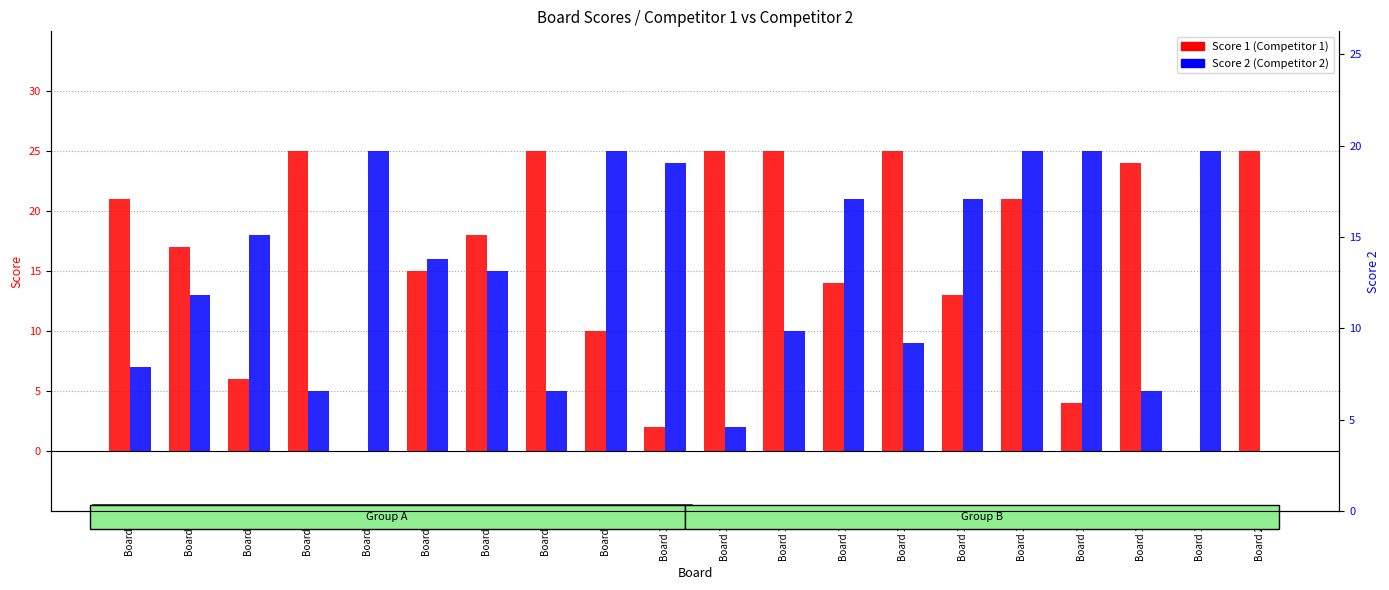

Reading left to right, list all the values displayed in this chart.

Score 1: 21	17	6	25	0	15	18	25	10	2	25	25	14	25	13	21	4	24	0	25
Score 2: 7	13	18	5	25	16	15	5	25	24	2	10	21	9	21	25	25	5	25	0